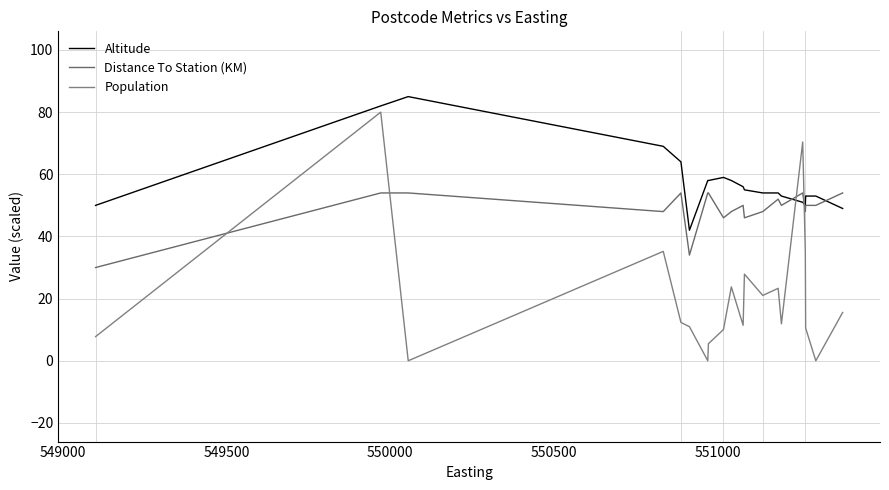

Is this an area chart (filled region under the line)?

No